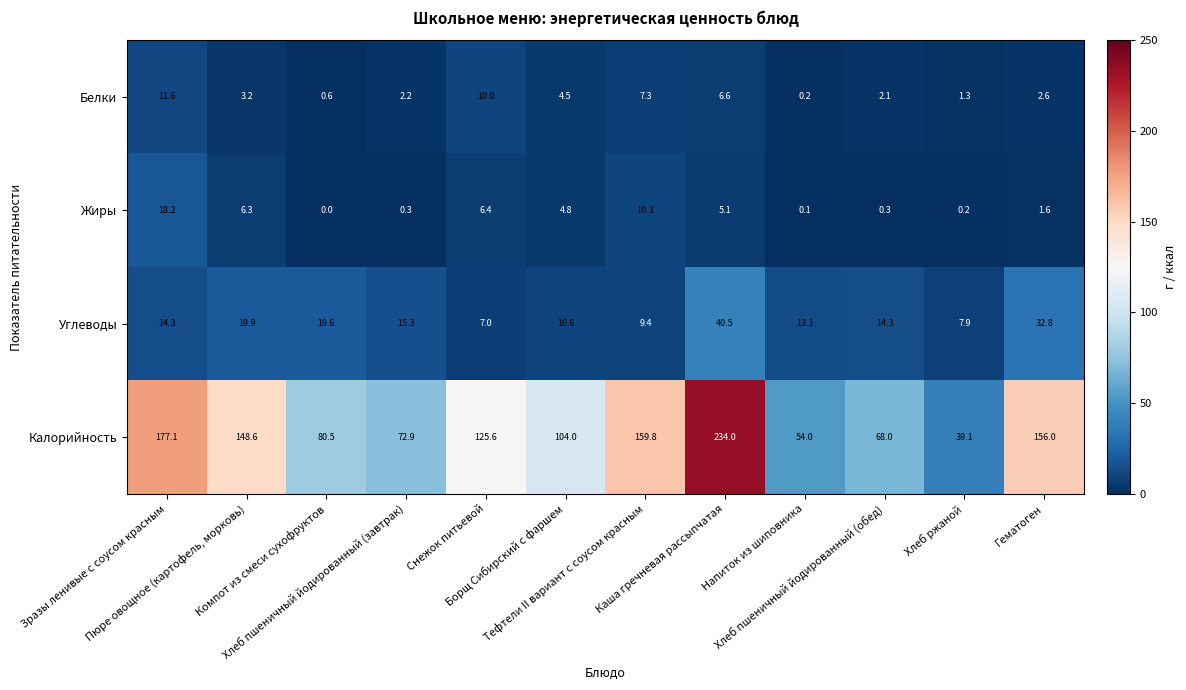

Rank the series at Хлеб пшеничный йодированный (обед) from highest to lowest value.

Калорийность, Углеводы, Белки, Жиры